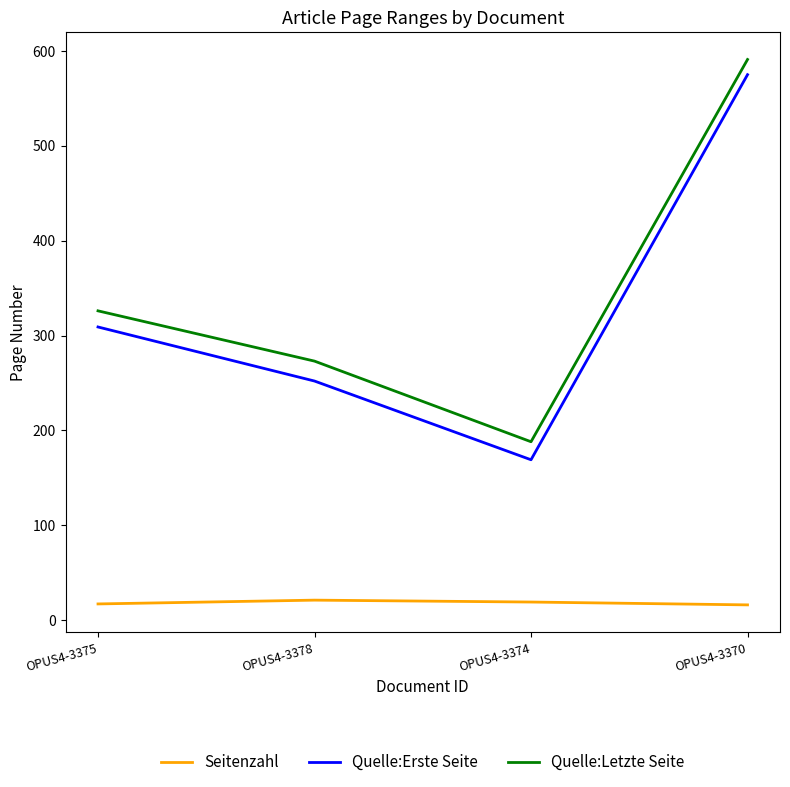

Where is Quelle:Erste Seite nearest to the value 372?

OPUS4-3375